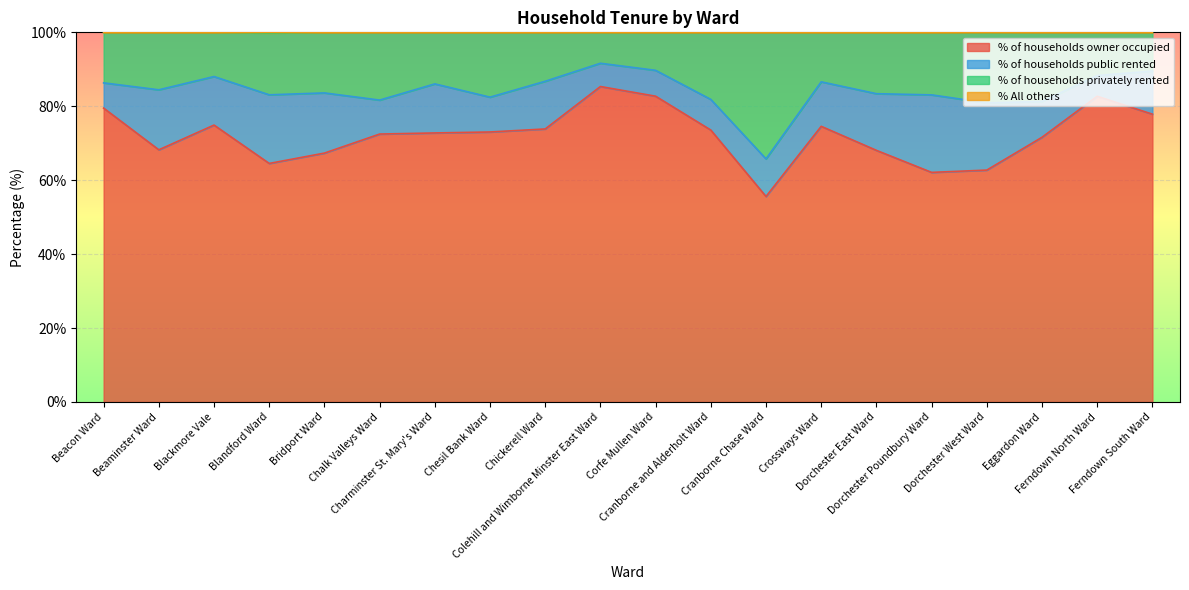

Which series has the widest spread of values?

% of households owner occupied